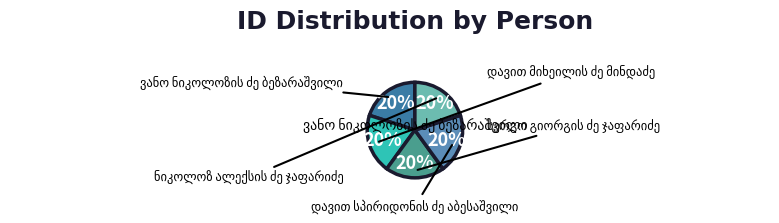

The ნიკოლოზ ალექსის ძე ჯაფარიძე slice represents 13% of the pie. True or false?

False